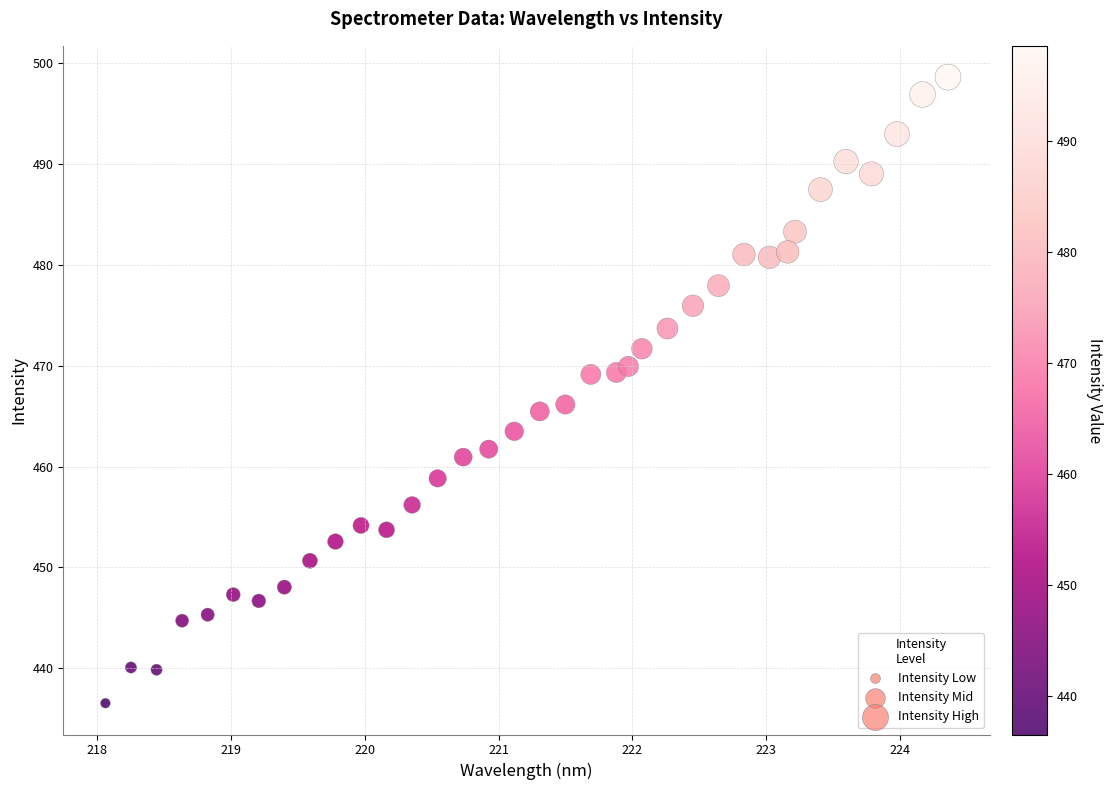

What is the range of Y values (max minus min)?

62.1